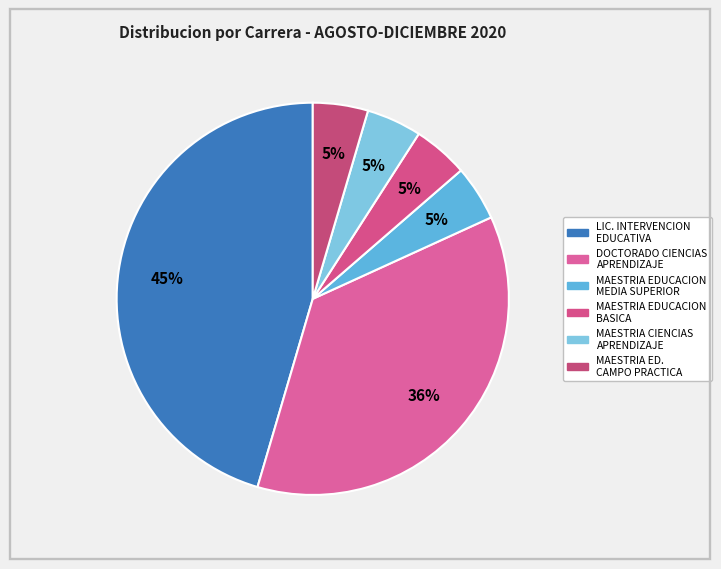

How many segments does this pie chart have?

6